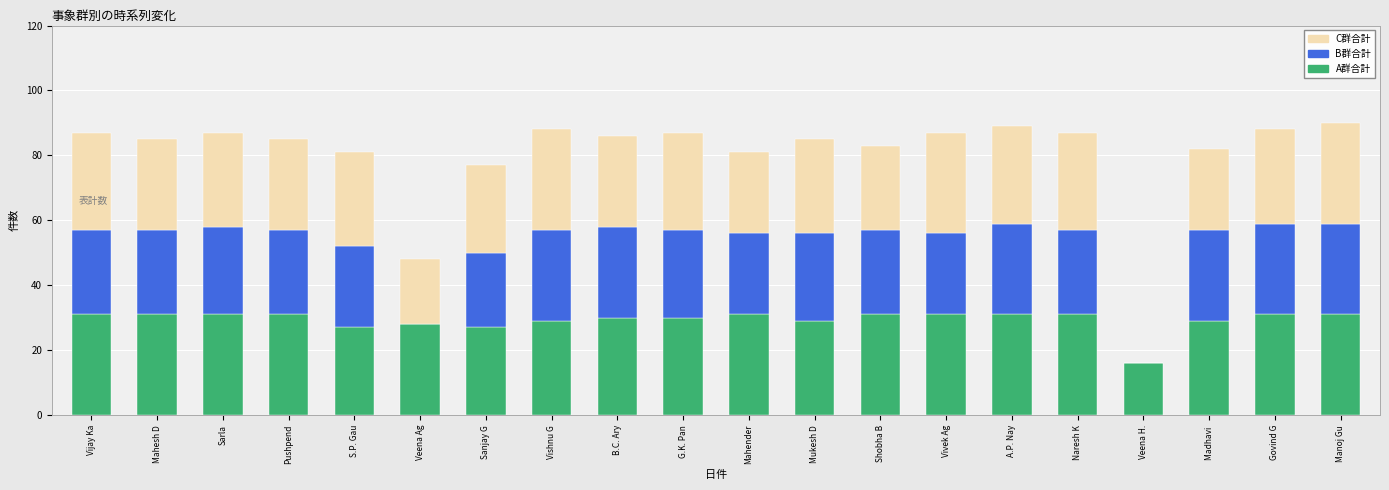

What is the total value across all series at Vishnu G?

88